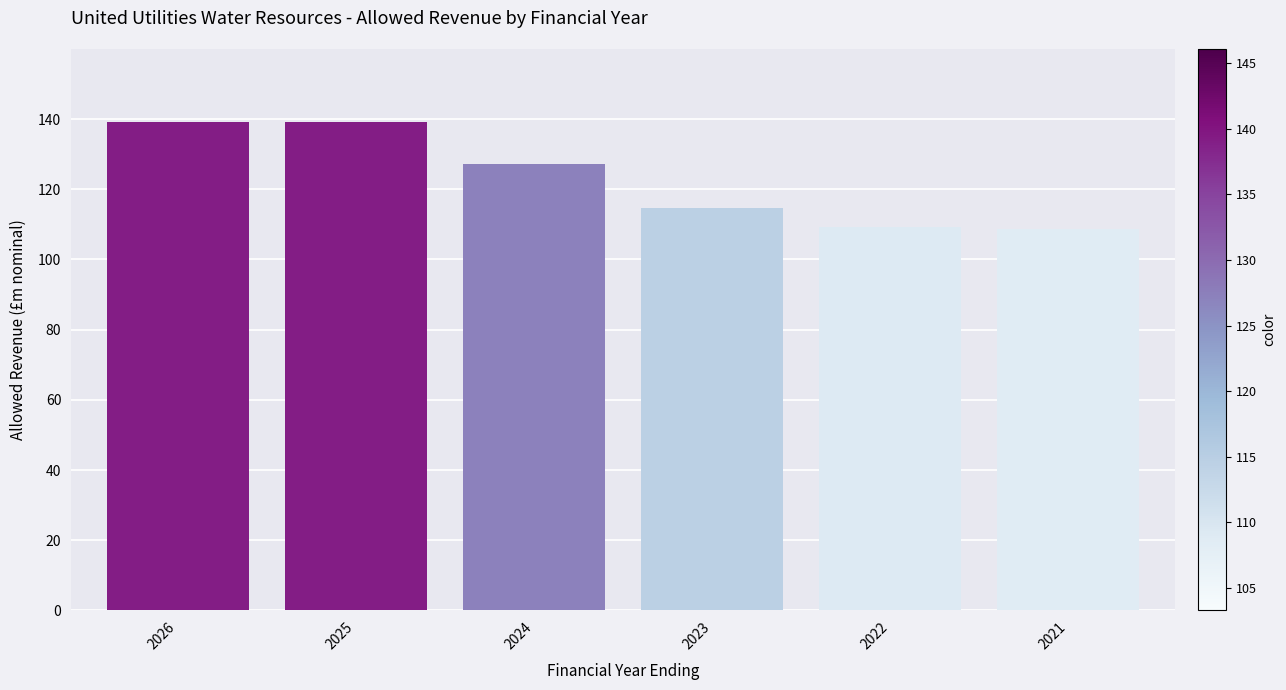

True or false: the data shows 109.3 at 2022.

True